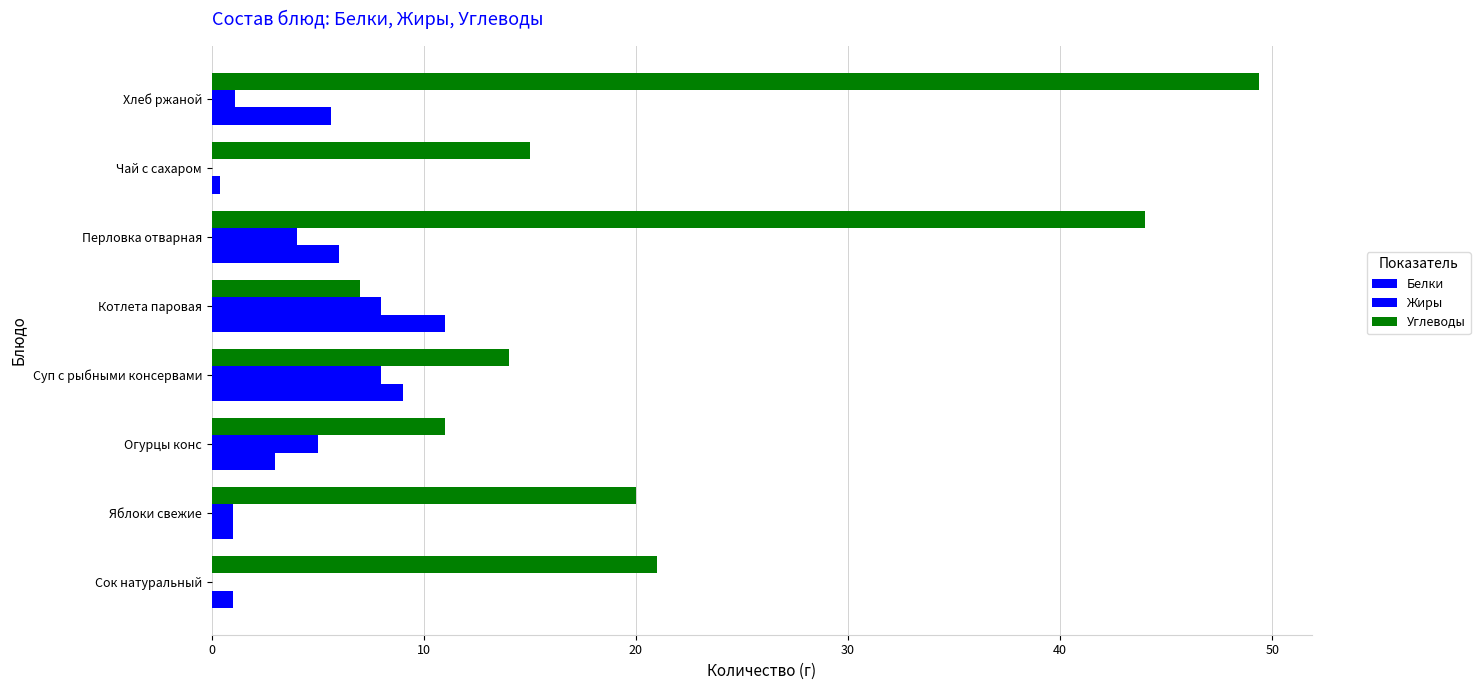

List the series in order of their peak value, highest first.

Углеводы, Белки, Жиры